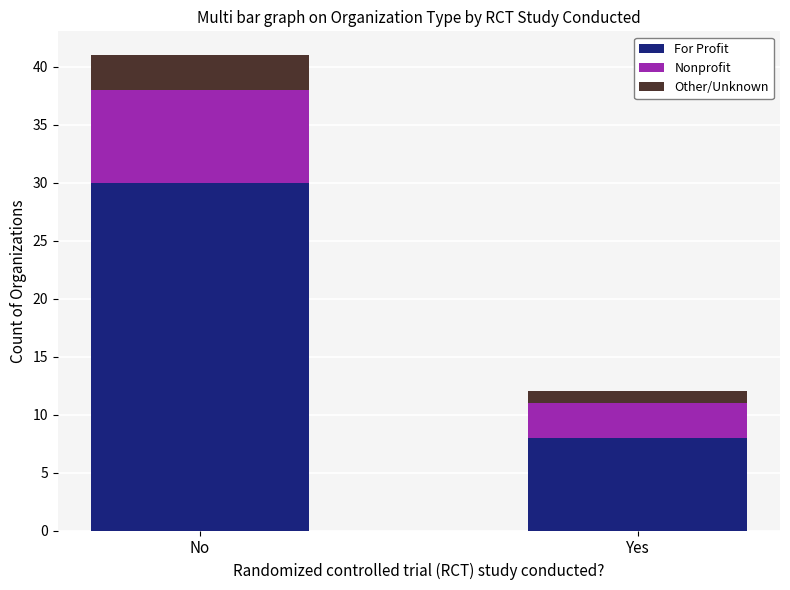

How many bars are there in total?

2